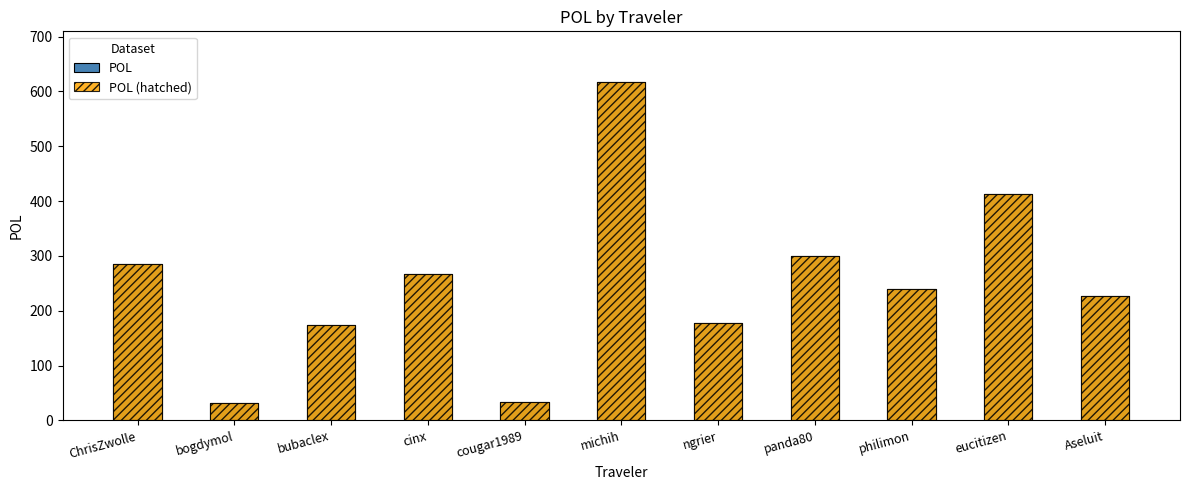

Reading left to right, what are all the values shown in this chart?

POL: ChrisZwolle=284.6	bogdymol=32.5	bubaclex=174.5	cinx=266.6	cougar1989=33.4	michih=617.0	ngrier=177.7	panda80=300.1	philimon=239.5	eucitizen=412.9	Aseluit=227.4
POL (hatched): ChrisZwolle=284.6	bogdymol=32.5	bubaclex=174.5	cinx=266.6	cougar1989=33.4	michih=617.0	ngrier=177.7	panda80=300.1	philimon=239.5	eucitizen=412.9	Aseluit=227.4